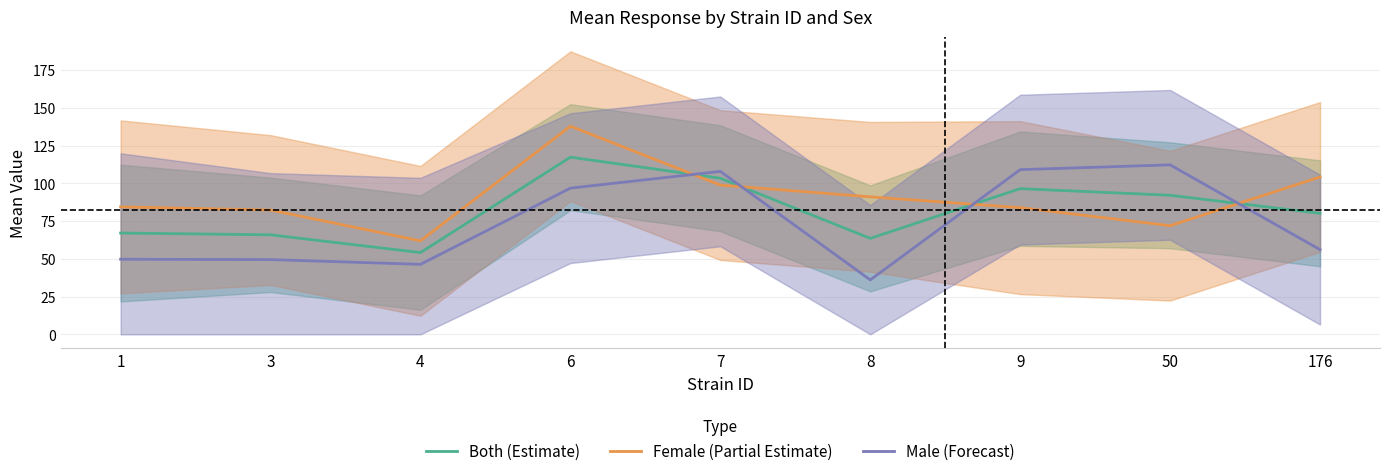

Rank the series by their maximum value, from lowest to highest.

Male (Forecast), Both (Estimate), Female (Partial Estimate)